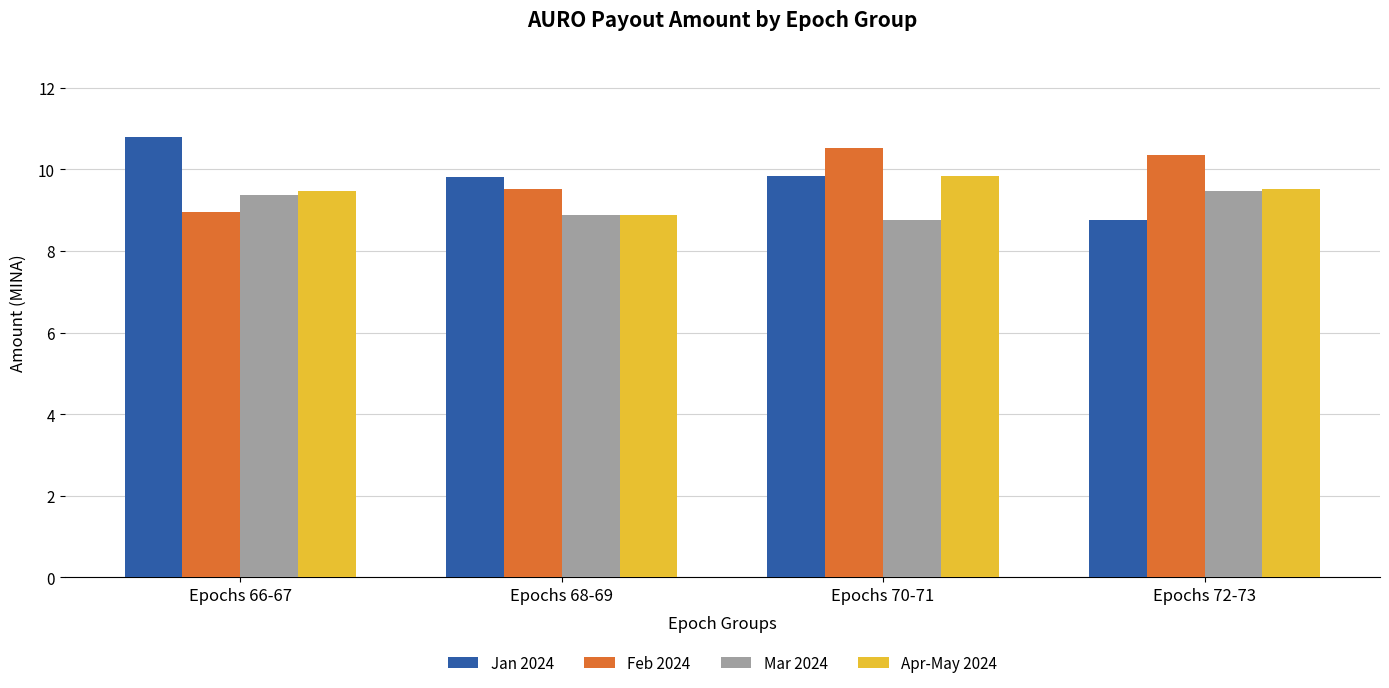

What is the difference between the Feb 2024 values at Epochs 72-73 and Epochs 70-71?

0.2